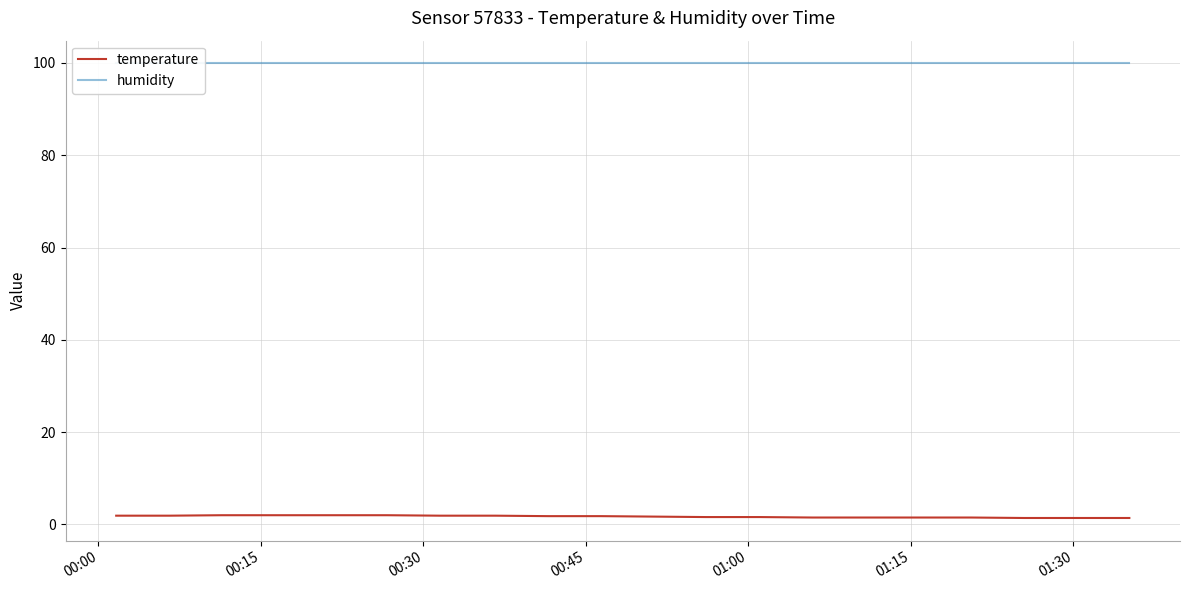

What is the maximum value shown in the chart?

99.9